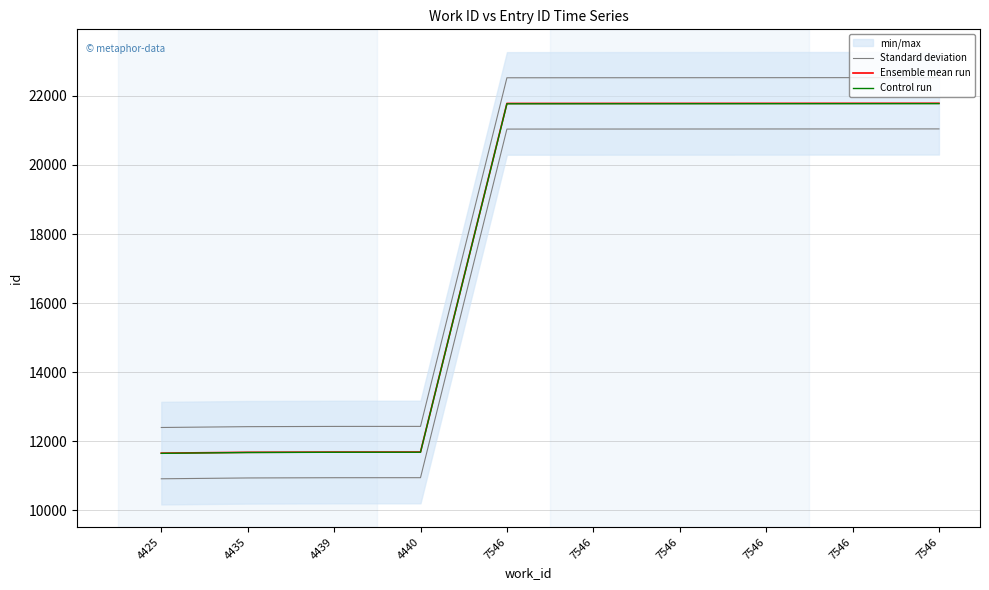

What is the spread (max minus min) of values at 7546?

753.2